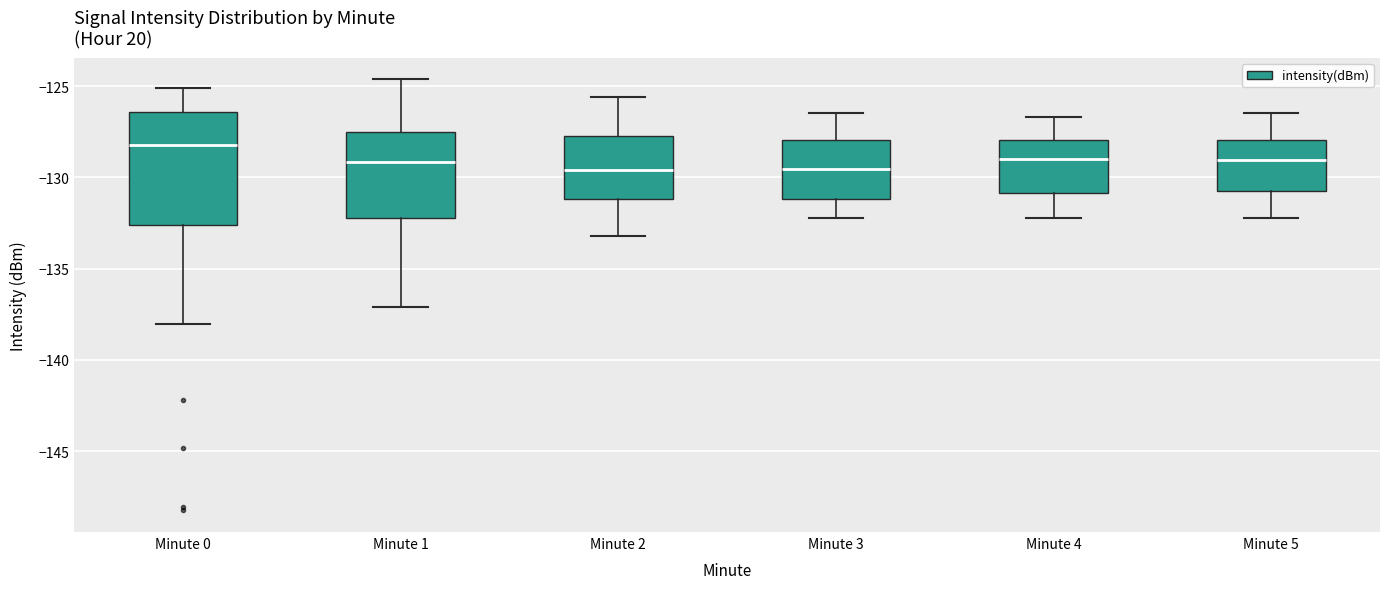

Reading left to right, transcribe this box plot: for each box, give where its median line is, the range the box spans, and where its two whiskers end, as read against the y-axis. The values are not printed on the chart, so give them approximately, as read against the axis.

Minute 0: median -128.0, box -132.5 to -126.5, whiskers -138.0 to -125.0
Minute 1: median -129.0, box -132.0 to -127.5, whiskers -137.0 to -124.5
Minute 2: median -129.5, box -131.0 to -127.5, whiskers -133.0 to -125.5
Minute 3: median -129.5, box -131.0 to -128.0, whiskers -132.0 to -126.5
Minute 4: median -129.0, box -131.0 to -128.0, whiskers -132.0 to -126.5
Minute 5: median -129.0, box -130.5 to -128.0, whiskers -132.0 to -126.5